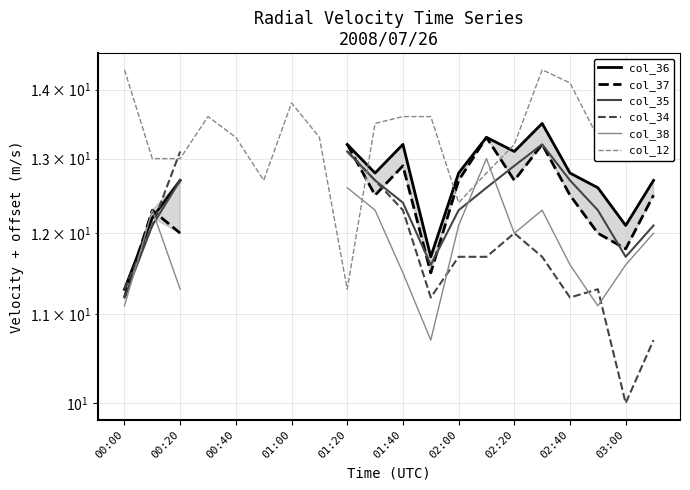

Between 00:00 and 02:40, which series saw the biggest shift?

col_36